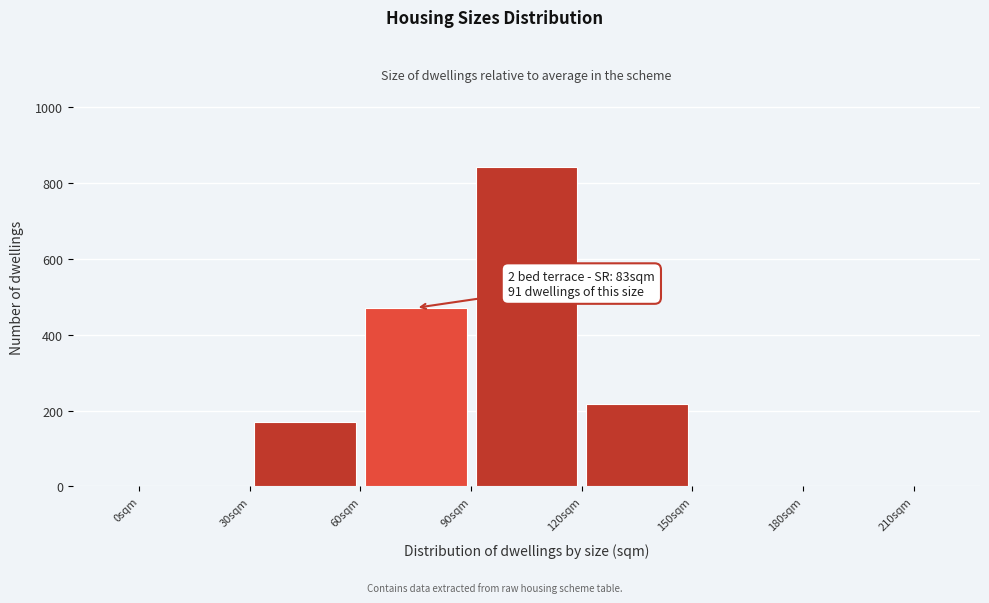

Over which range of the x-axis is the bar tallest?

90 to 120